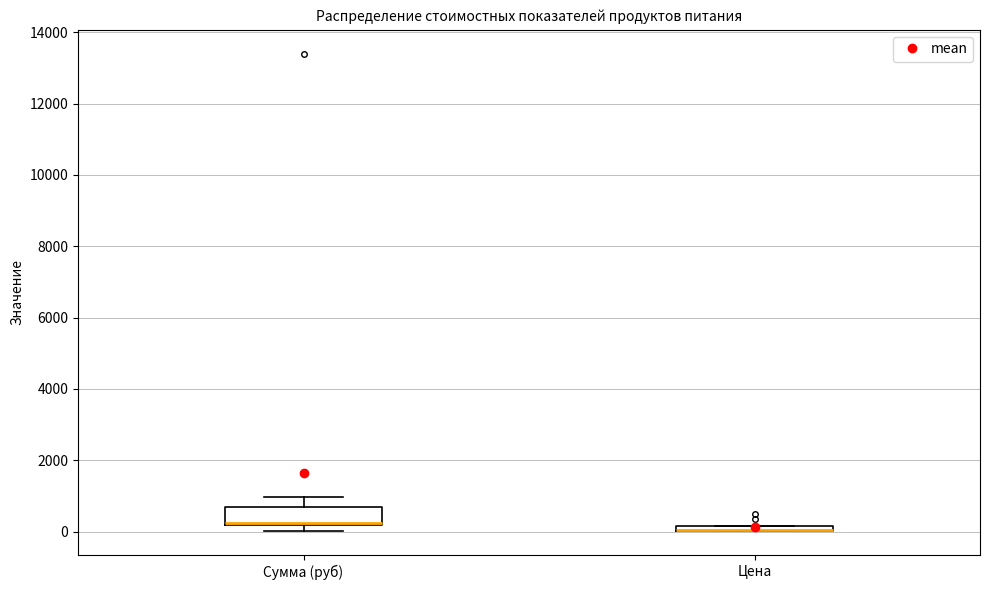

Which box is the tallest, from its lower edge to its upper edge?

Сумма (руб)